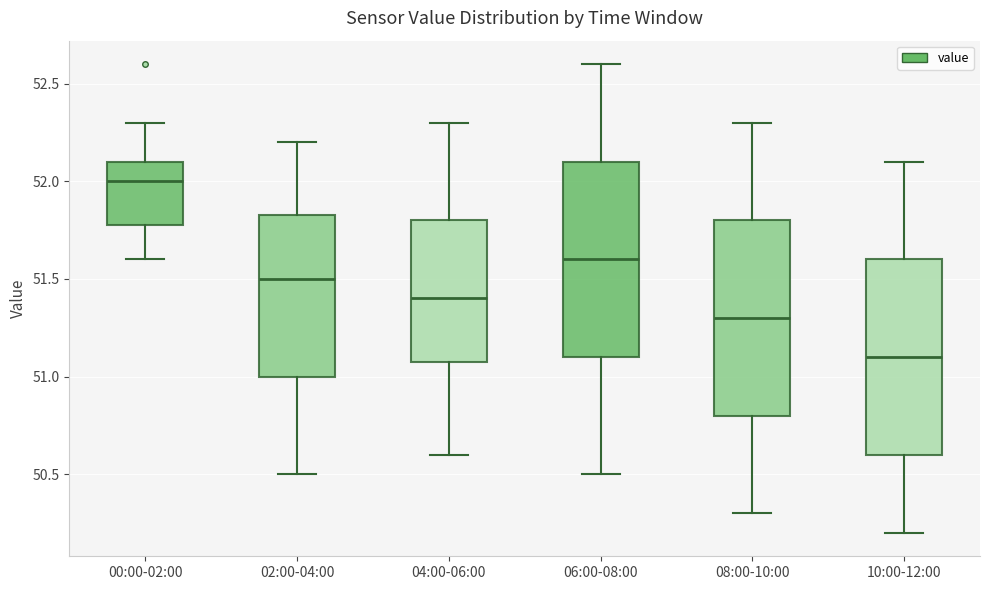

Where is the upper edge of the box for 08:00-10:00 on the y-axis? The values are not printed on the chart, so give them approximately, as read against the axis.

51.80